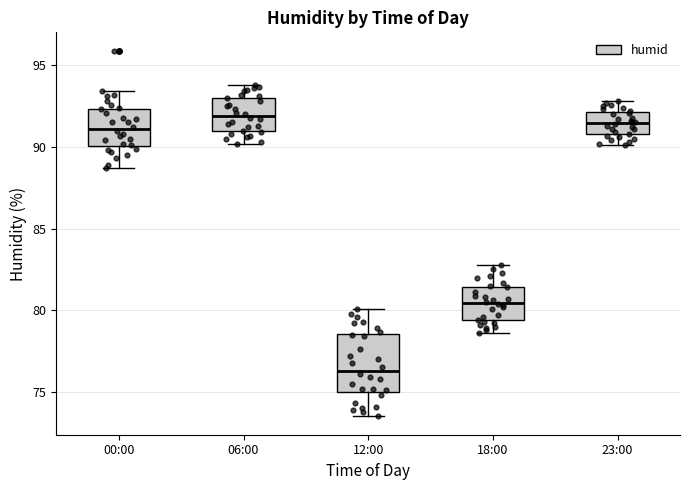

Where is the lower edge of the box for 06:00 on the y-axis? The values are not printed on the chart, so give them approximately, as read against the axis.

91.0